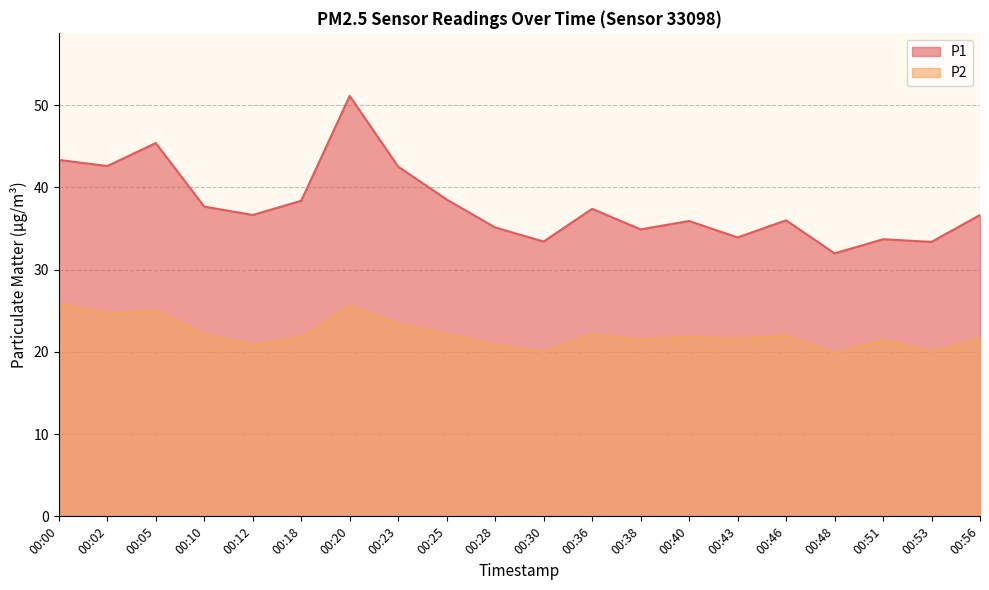

What is the sum of the P2 values at 00:12 and 00:30?

40.9